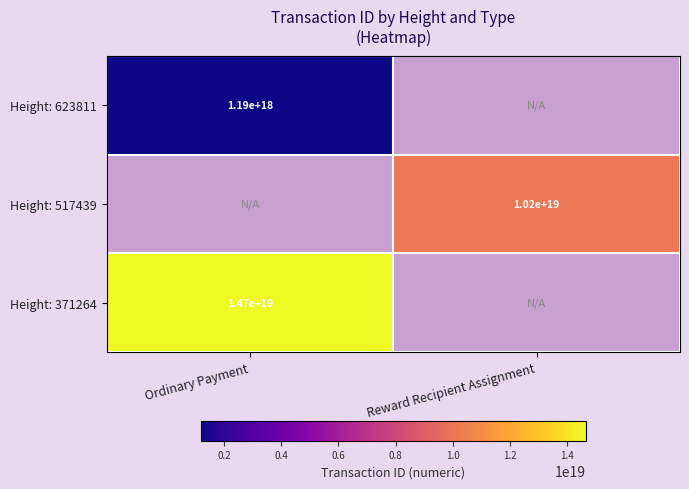

The Height: 371264 series shows 14700000000000000000 at Ordinary Payment. True or false?

True